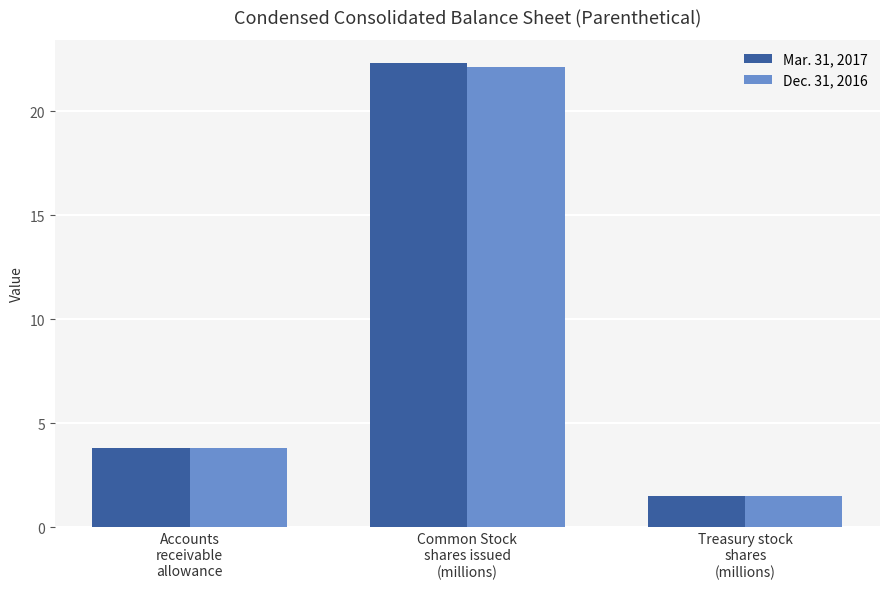

What is the value of the Dec. 31, 2016 bar at the 2nd from the left?

22.1